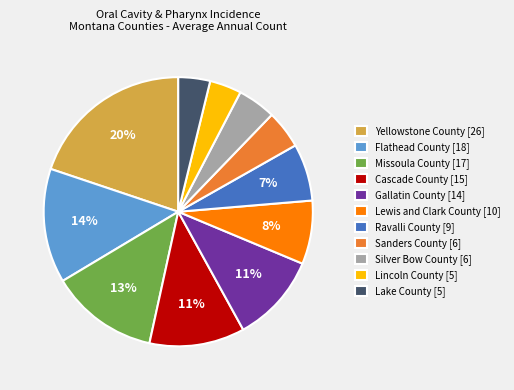

Combined, do Yellowstone County and Lincoln County account for over 50%?

No